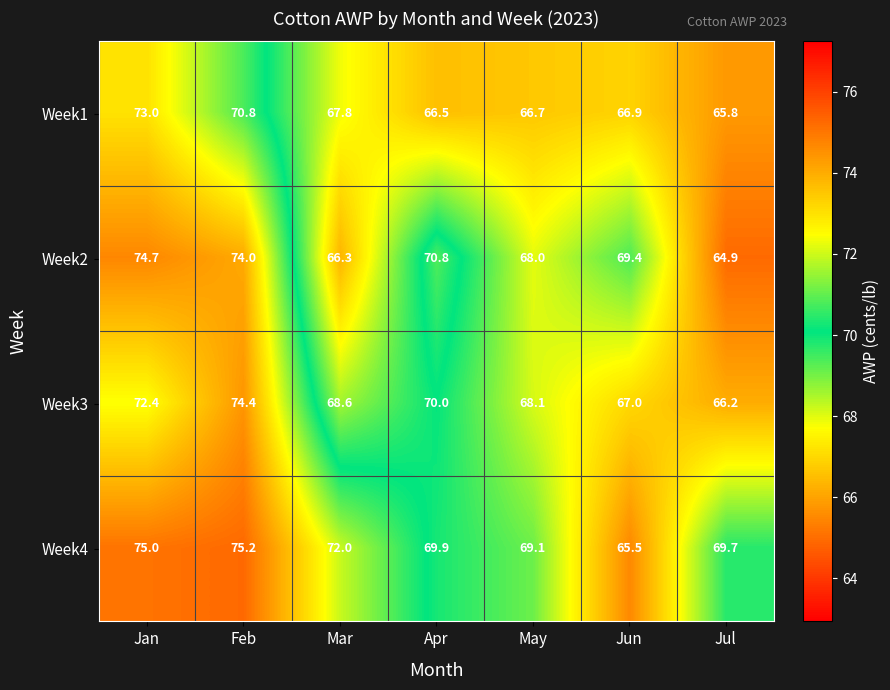

Rank the series by their maximum value, from lowest to highest.

Week1, Week3, Week2, Week4